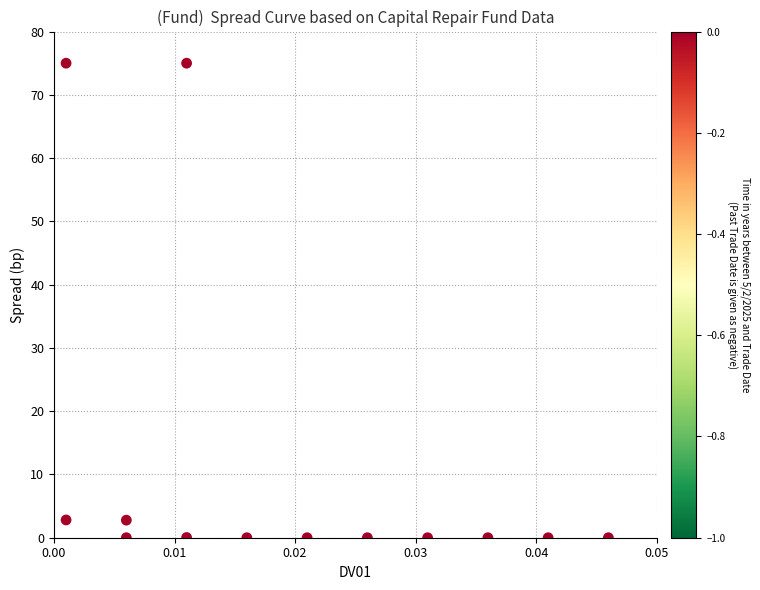

What is the range of Y values (max minus min)?

75.0